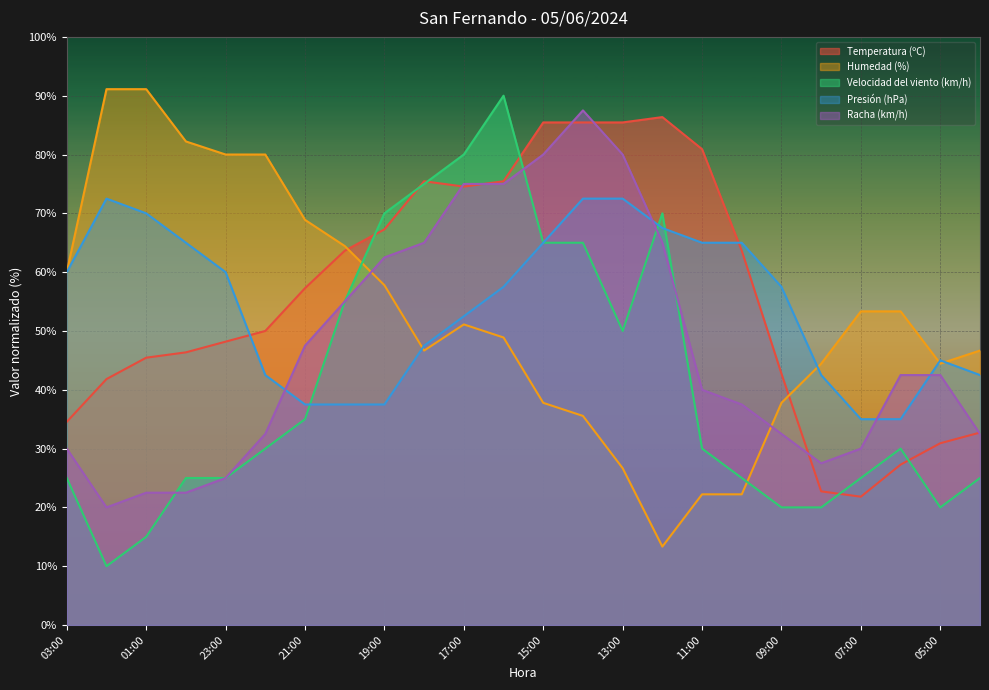

At which category is the sum across all series the highest?

16:00